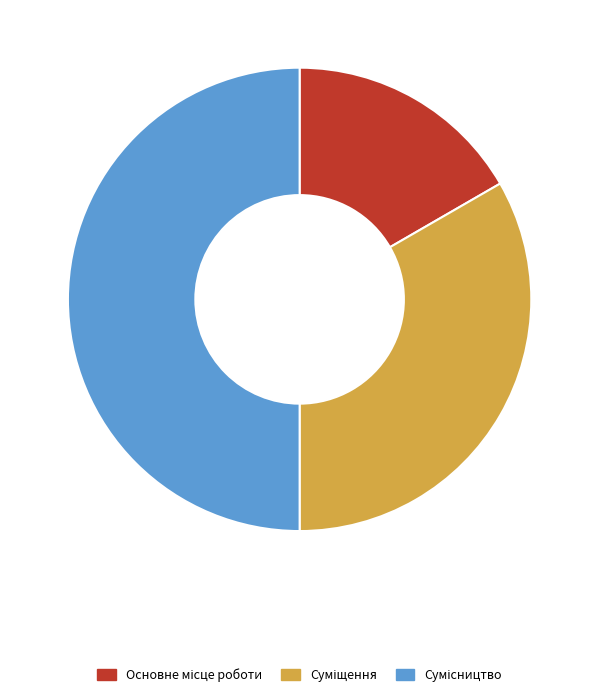

The Сумісництво slice represents 59% of the pie. True or false?

False